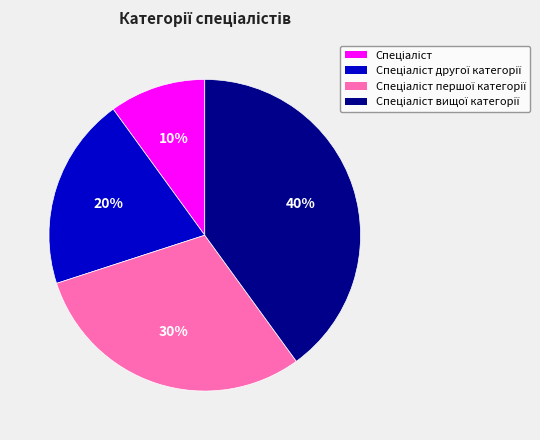

Does any single category account for the majority?

No